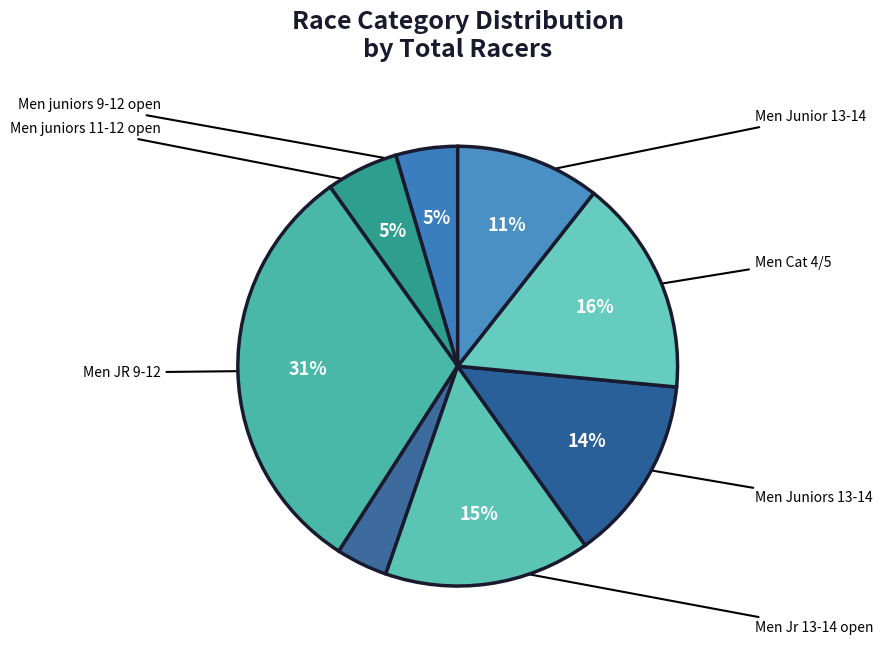

What is the smallest slice in the pie chart?

Jr Boys 13-14